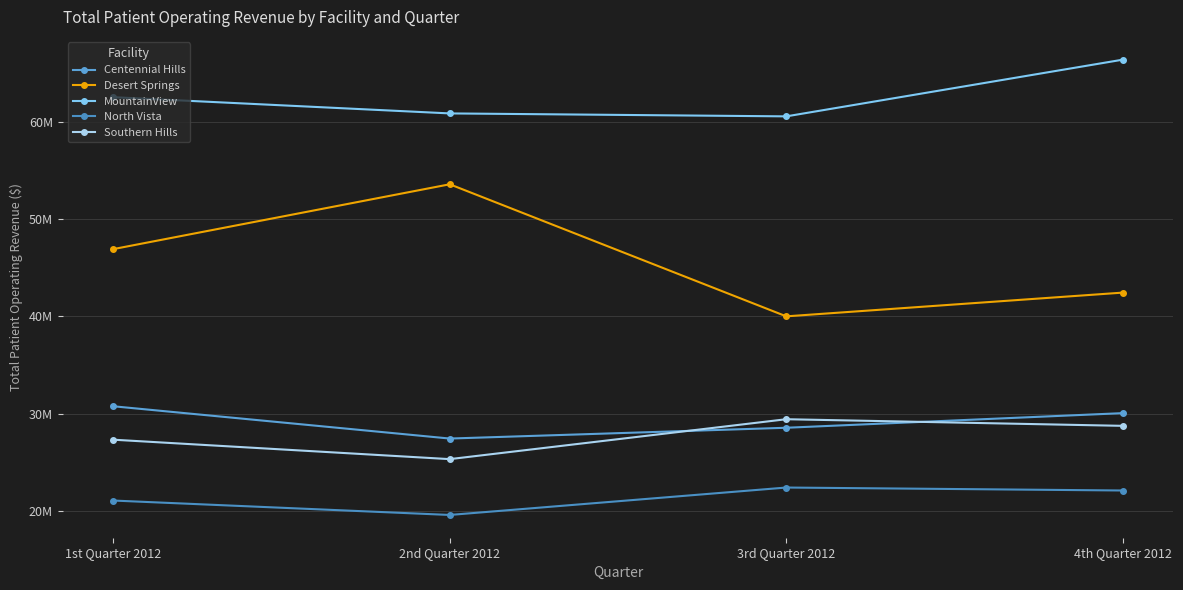

Is the value of MountainView at 3rd Quarter 2012 greater than the value of North Vista at 1st Quarter 2012?

Yes